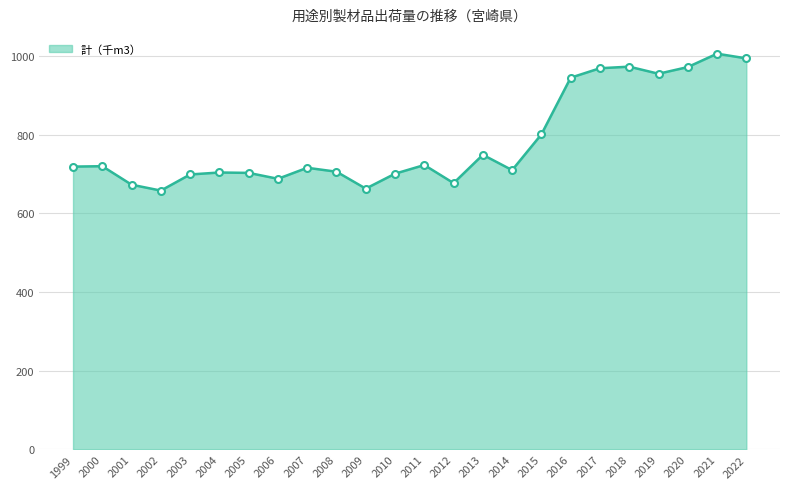

What is the change in value from 2003 to 2011?

+24